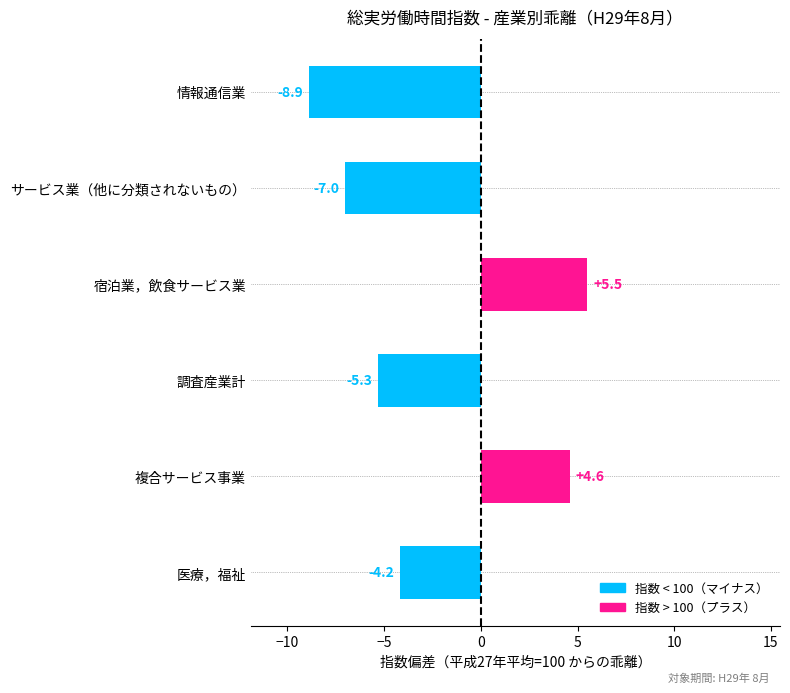

What is the difference between the second highest and minimum values?

13.5